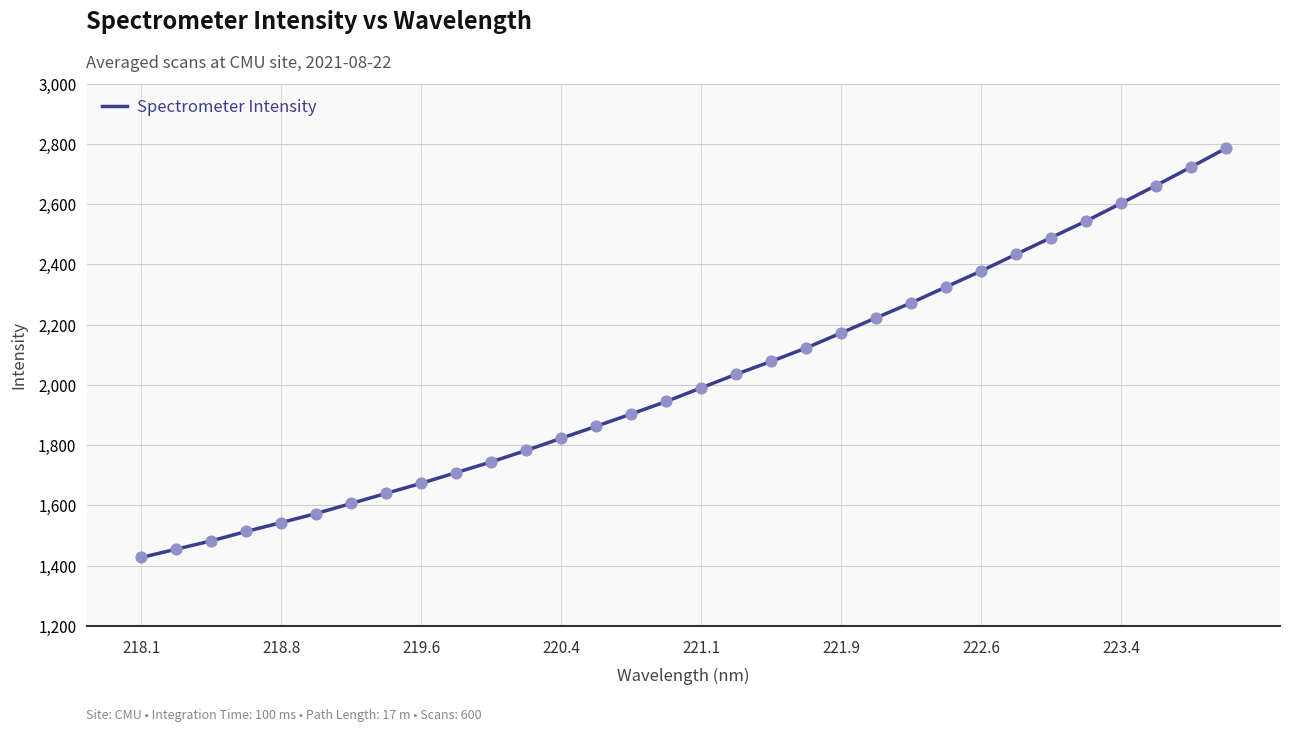

What is the greatest value displayed?

2784.8